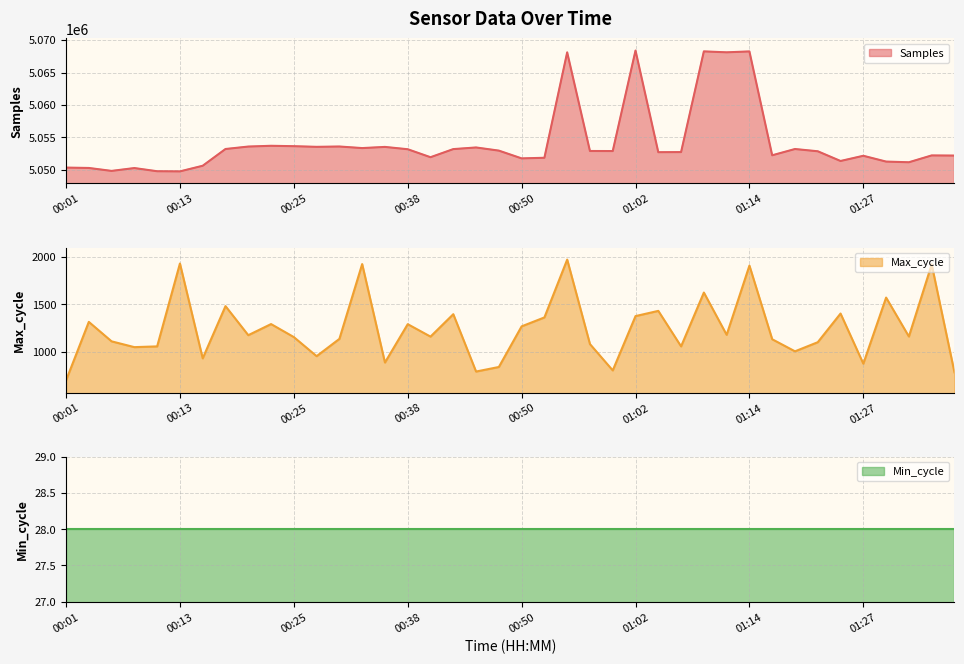

What is the minimum value for Samples?

5049782